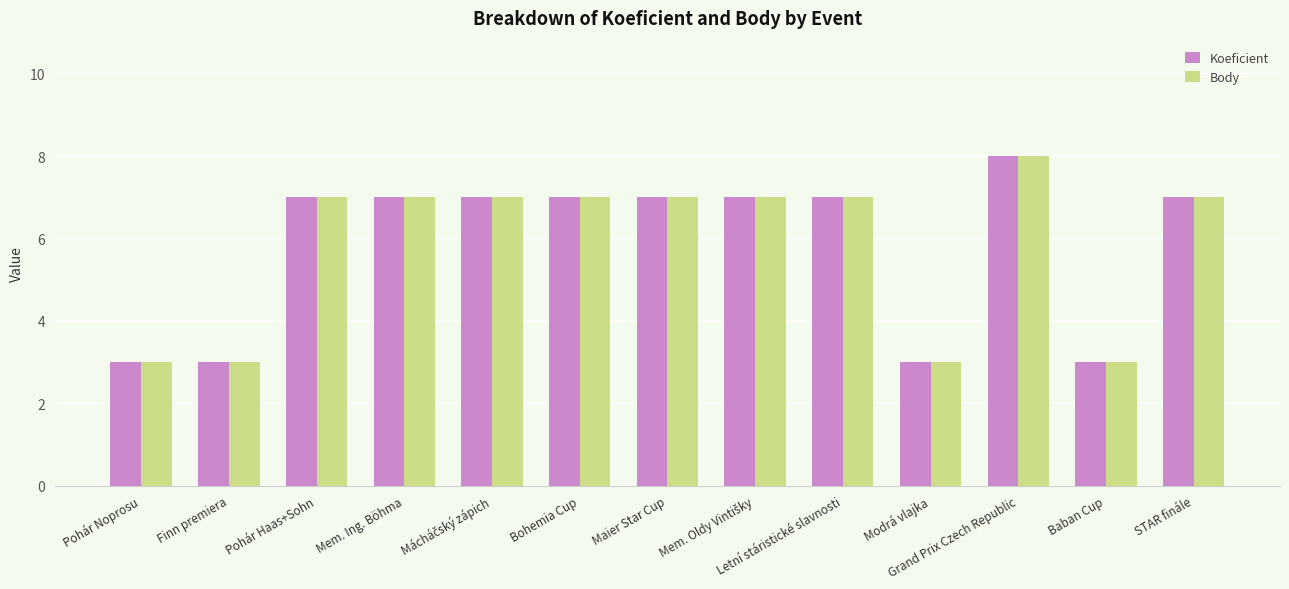

What is the total value across all series at Baban Cup?

6